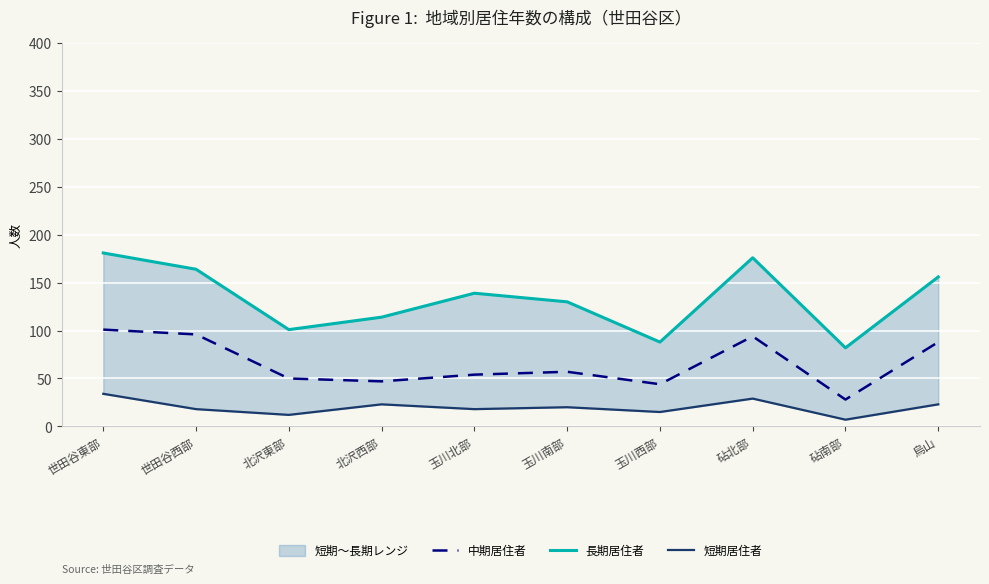

Reading left to right, what are all the values shown in this chart?

中期居住者: 世田谷東部=101	世田谷西部=96	北沢東部=50	北沢西部=47	玉川北部=54	玉川南部=57	玉川西部=44	砧北部=94	砧南部=28	烏山=88
長期居住者: 世田谷東部=181	世田谷西部=164	北沢東部=101	北沢西部=114	玉川北部=139	玉川南部=130	玉川西部=88	砧北部=176	砧南部=82	烏山=156
短期居住者: 世田谷東部=34	世田谷西部=18	北沢東部=12	北沢西部=23	玉川北部=18	玉川南部=20	玉川西部=15	砧北部=29	砧南部=7	烏山=23